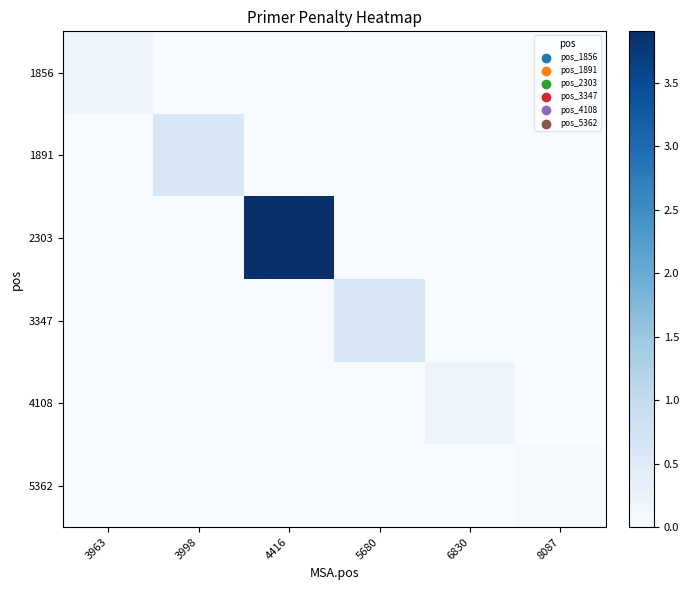

At how many categories does at least one series exceed 1?

1